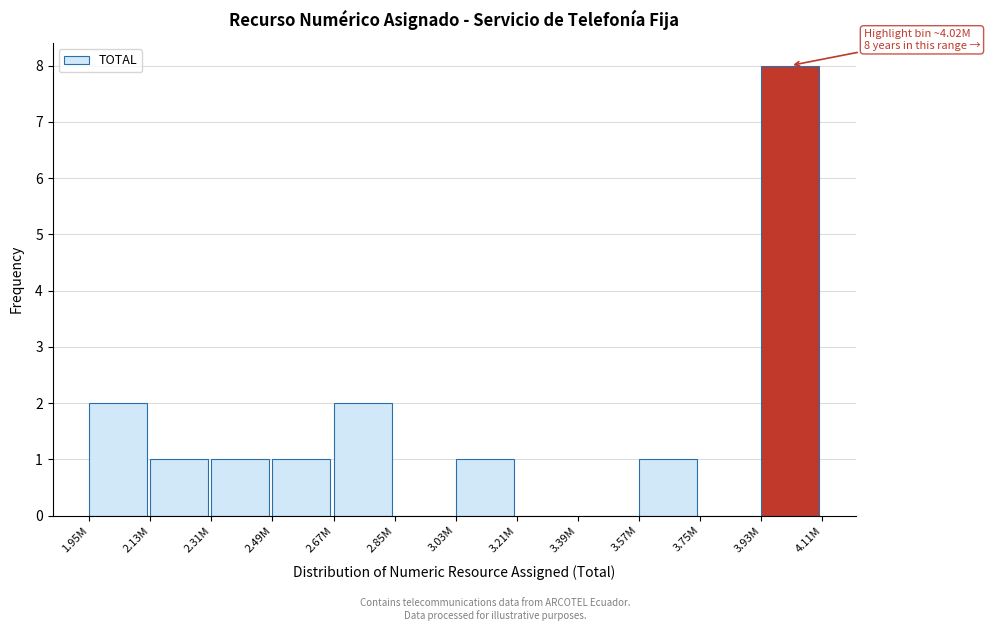

Reading right to left, transcribe all the data shown in this chart.

3.93M=8	3.75M=0	3.57M=1	3.39M=0	3.21M=0	3.03M=1	2.85M=0	2.67M=2	2.49M=1	2.31M=1	2.13M=1	1.95M=2